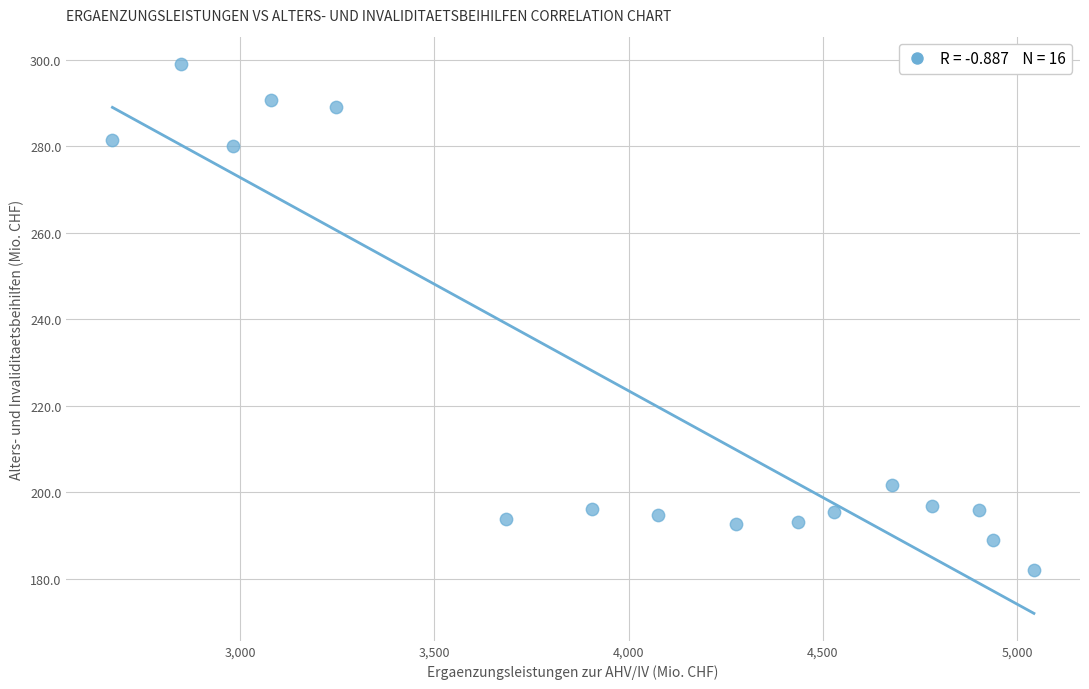

What is the range of Y values (max minus min)?

117.0